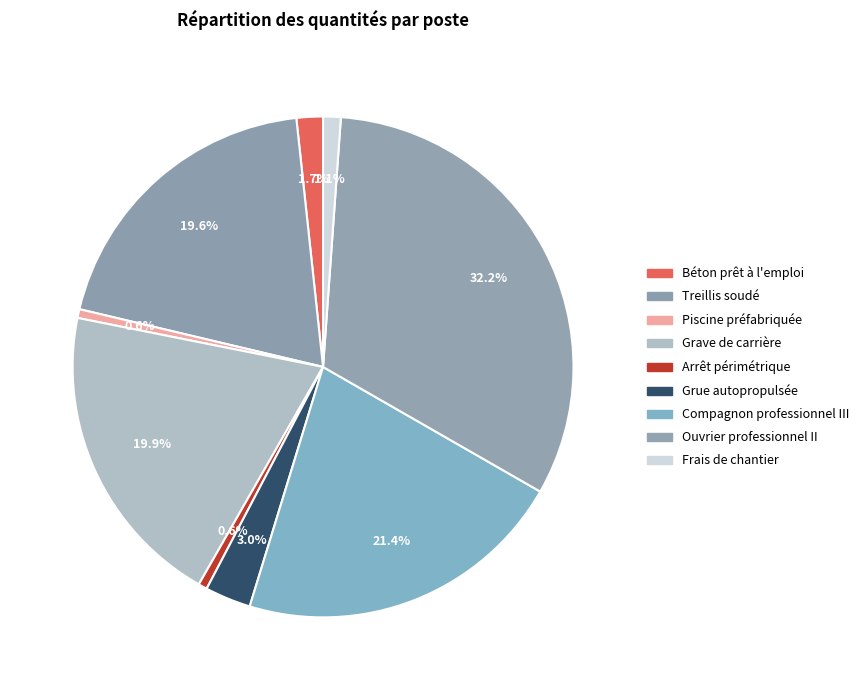

How many slices are in this pie chart?

9